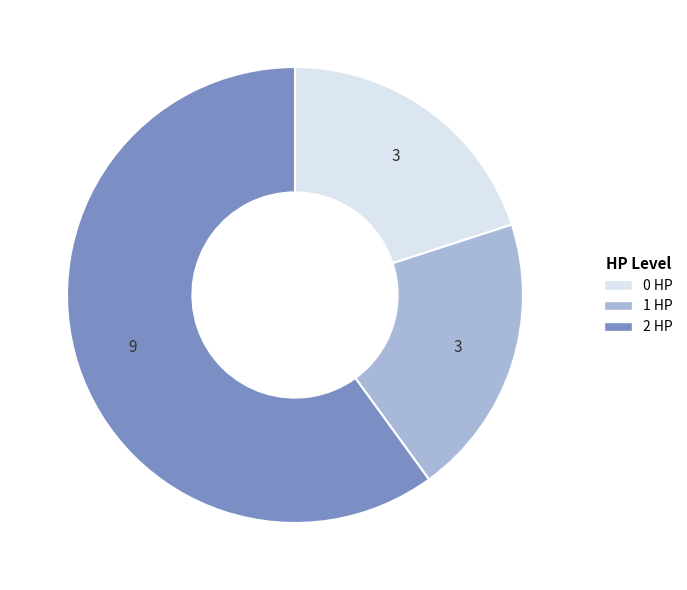

Count the number of slices in the pie.

3